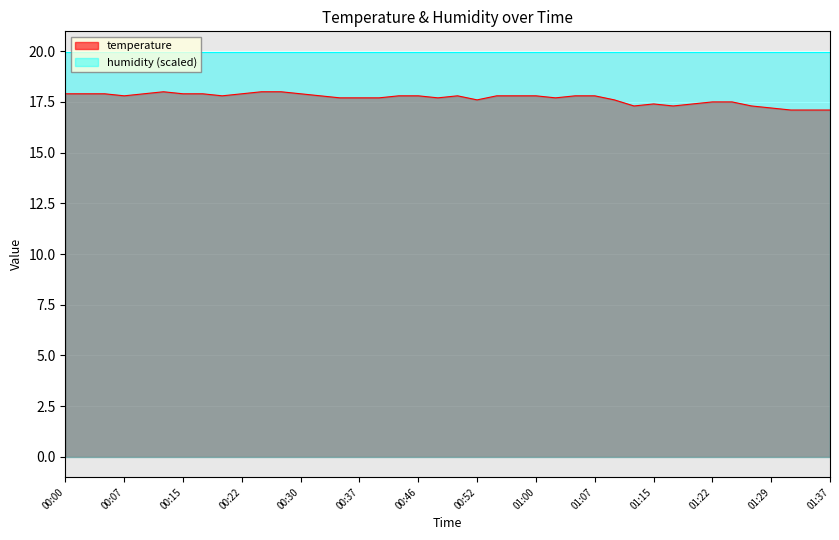

List the labels in order of value, largest first.

00:12, 00:25, 00:27, 00:00, 00:03, 00:05, 00:10, 00:15, 00:17, 00:22, 00:30, 00:07, 00:20, 00:32, 00:42, 00:46, 00:50, 00:55, 00:57, 01:00, 01:05, 01:07, 00:35, 00:37, 00:40, 00:47, 01:02, 00:52, 01:10, 01:22, 01:24, 01:15, 01:19, 01:12, 01:17, 01:27, 01:29, 01:32, 01:34, 01:37